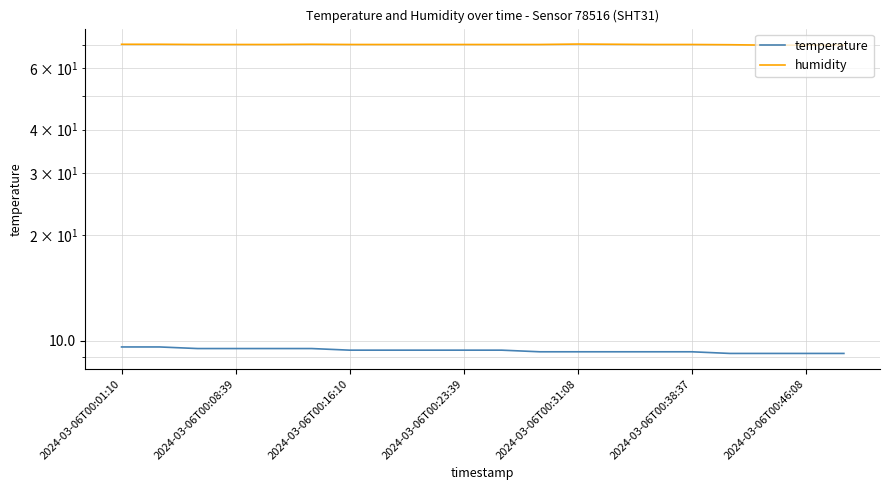

What is the difference between the temperature values at 2024-03-06T00:31:08 and 14?

0.2